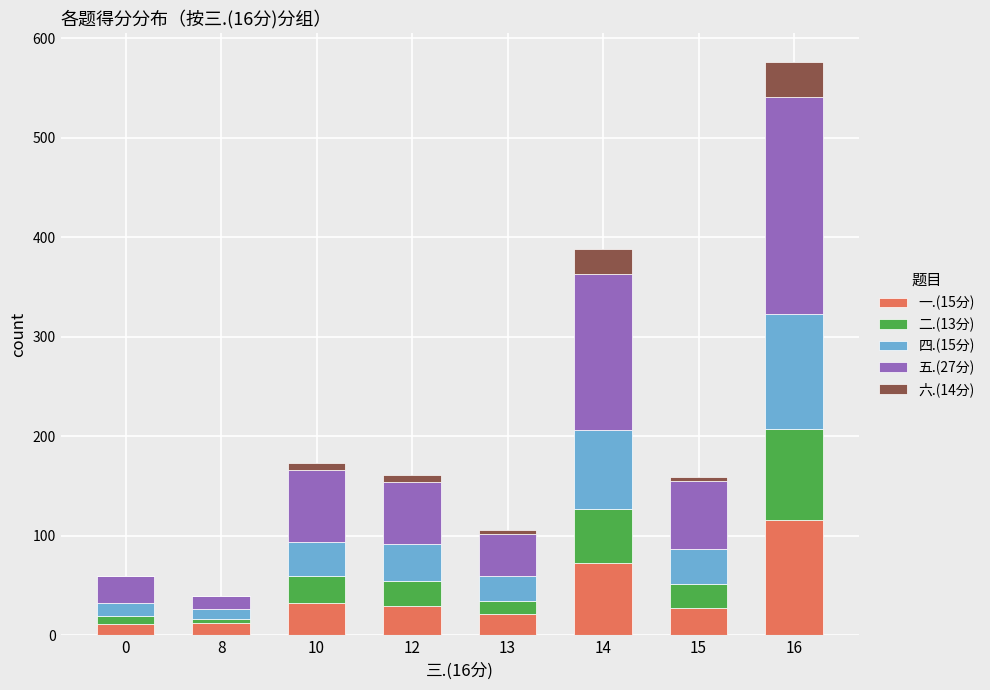

Is it true that 一.(15分) equals 116 at 16?

True